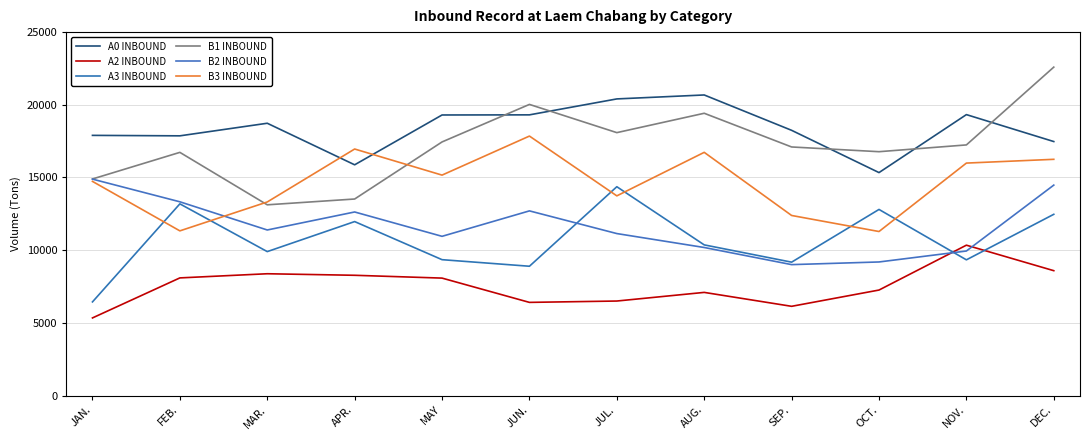

What is the highest value of the A3 INBOUND series?

14364.0